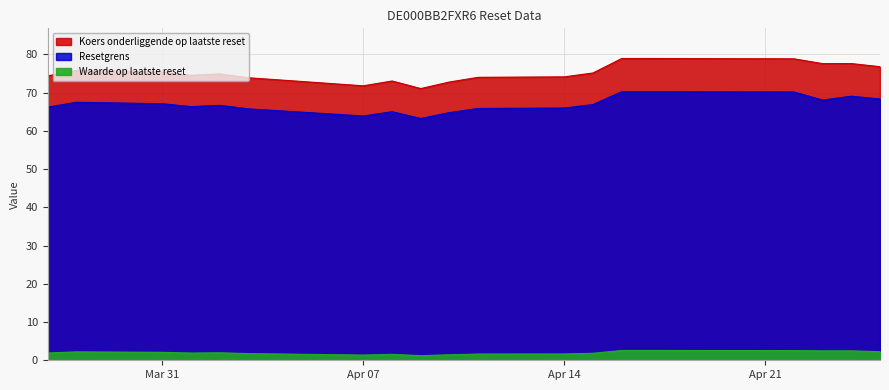

At how many categories does at least one series exceed 5?

20